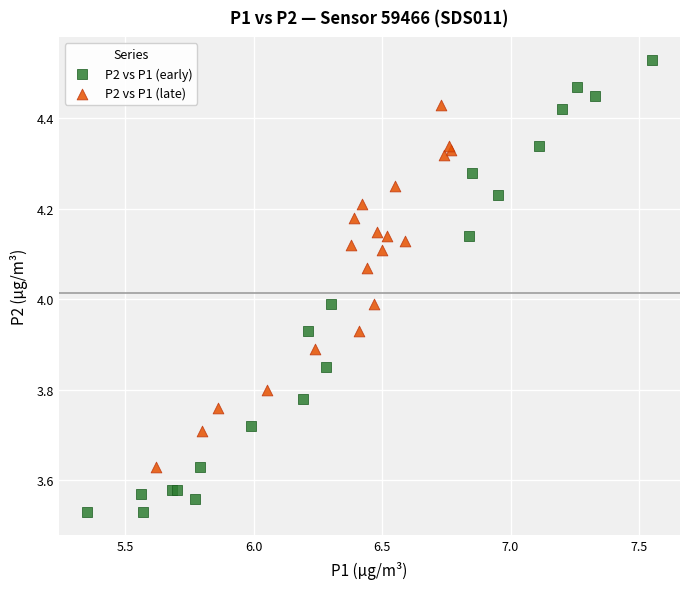

Which series has the largest Y range (max minus min)?

P2 vs P1 (early)